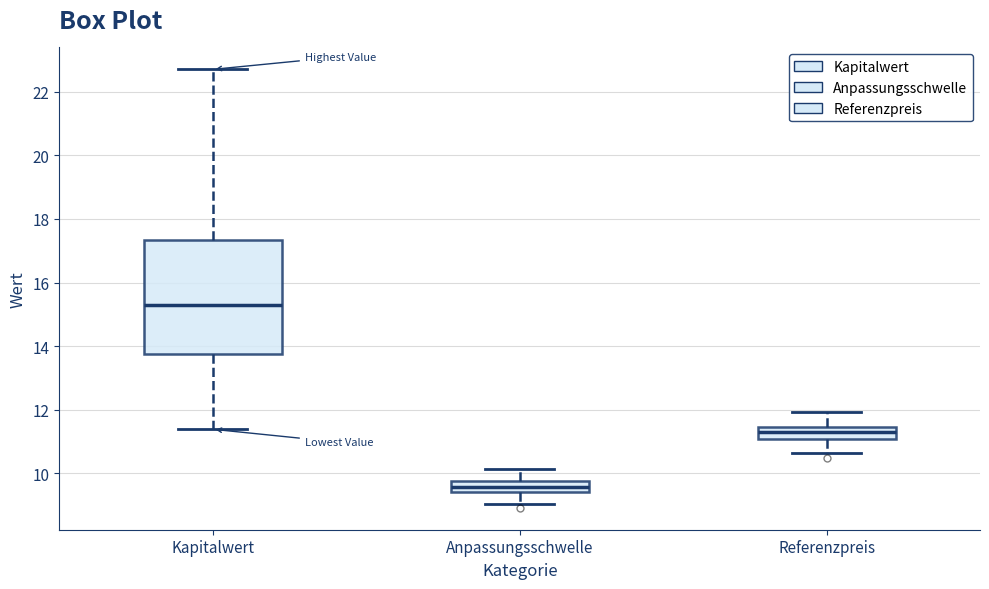

Where is the lower edge of the box for Anpassungsschwelle on the y-axis? The values are not printed on the chart, so give them approximately, as read against the axis.

9.4